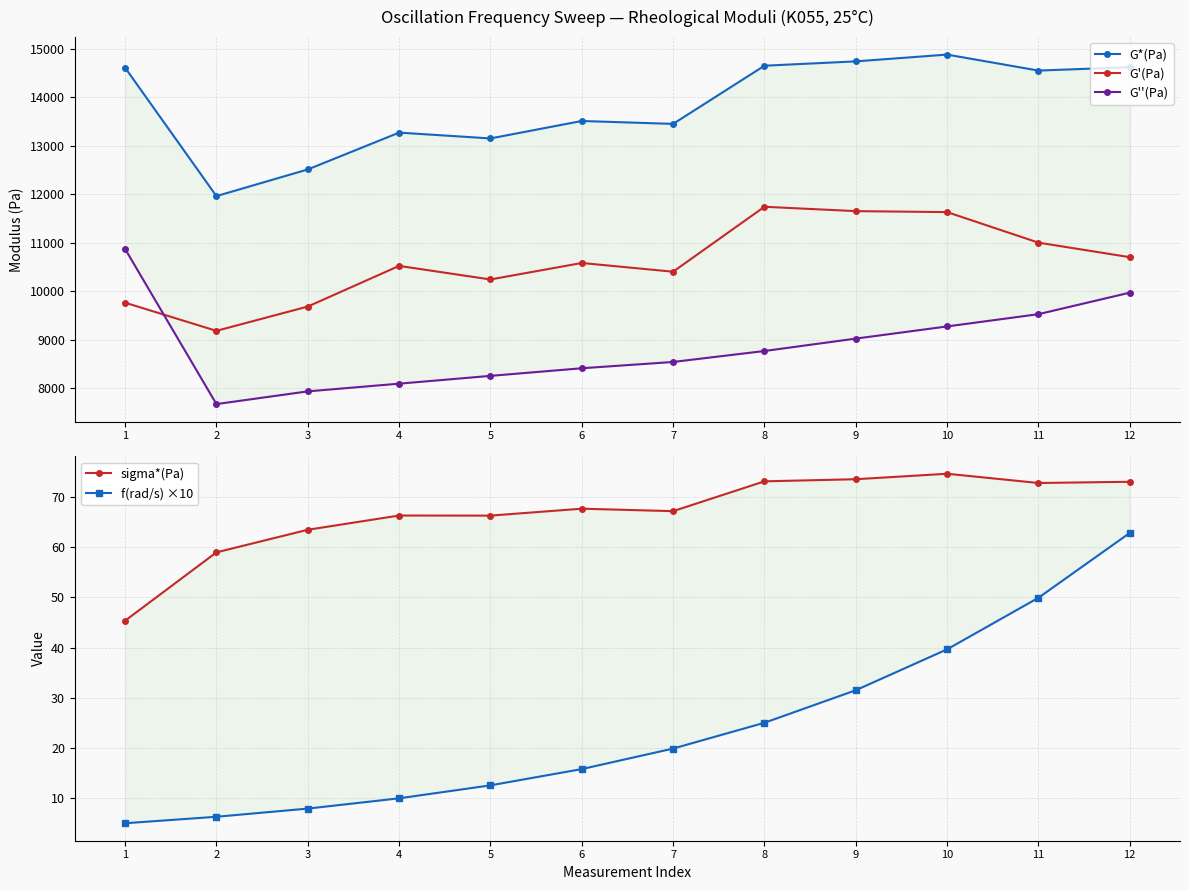

What is the sum of all G*(Pa) values?

165900.0